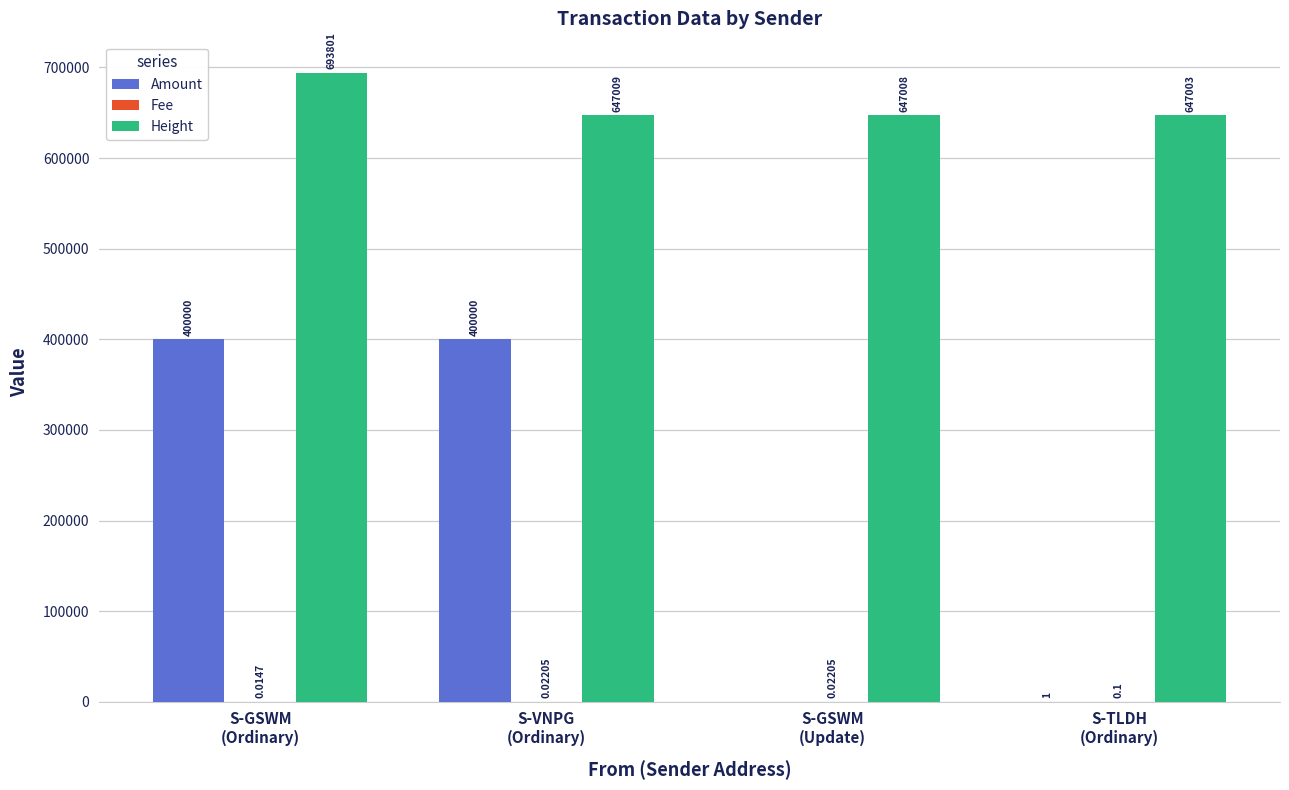

Which series has the largest total across all categories?

Height